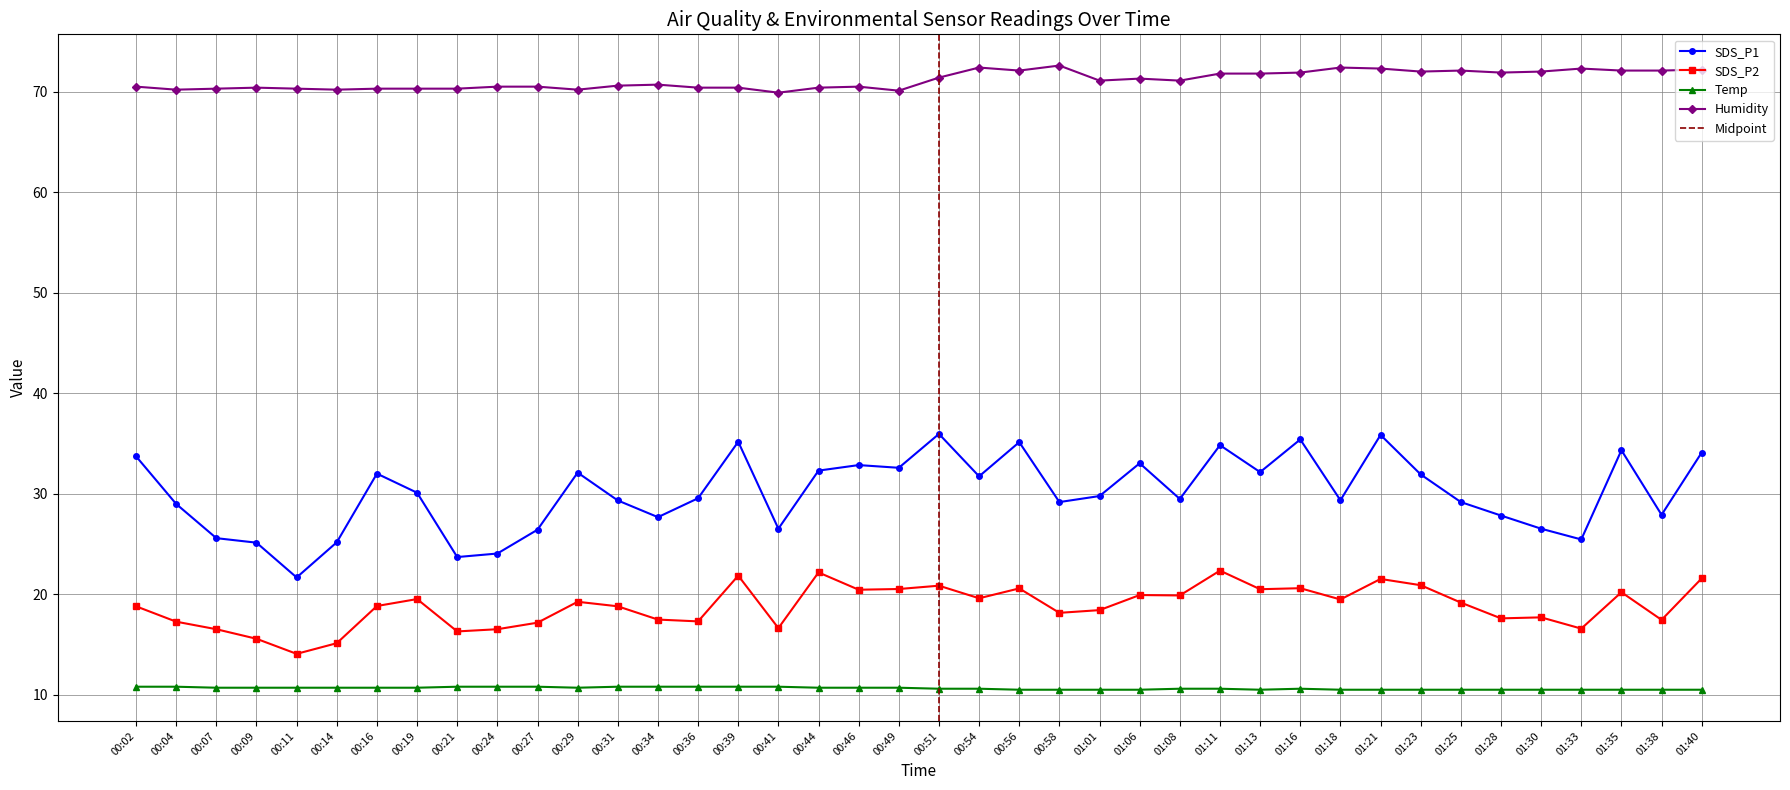

List the series in order of their peak value, lowest first.

Temp, SDS_P2, SDS_P1, Humidity